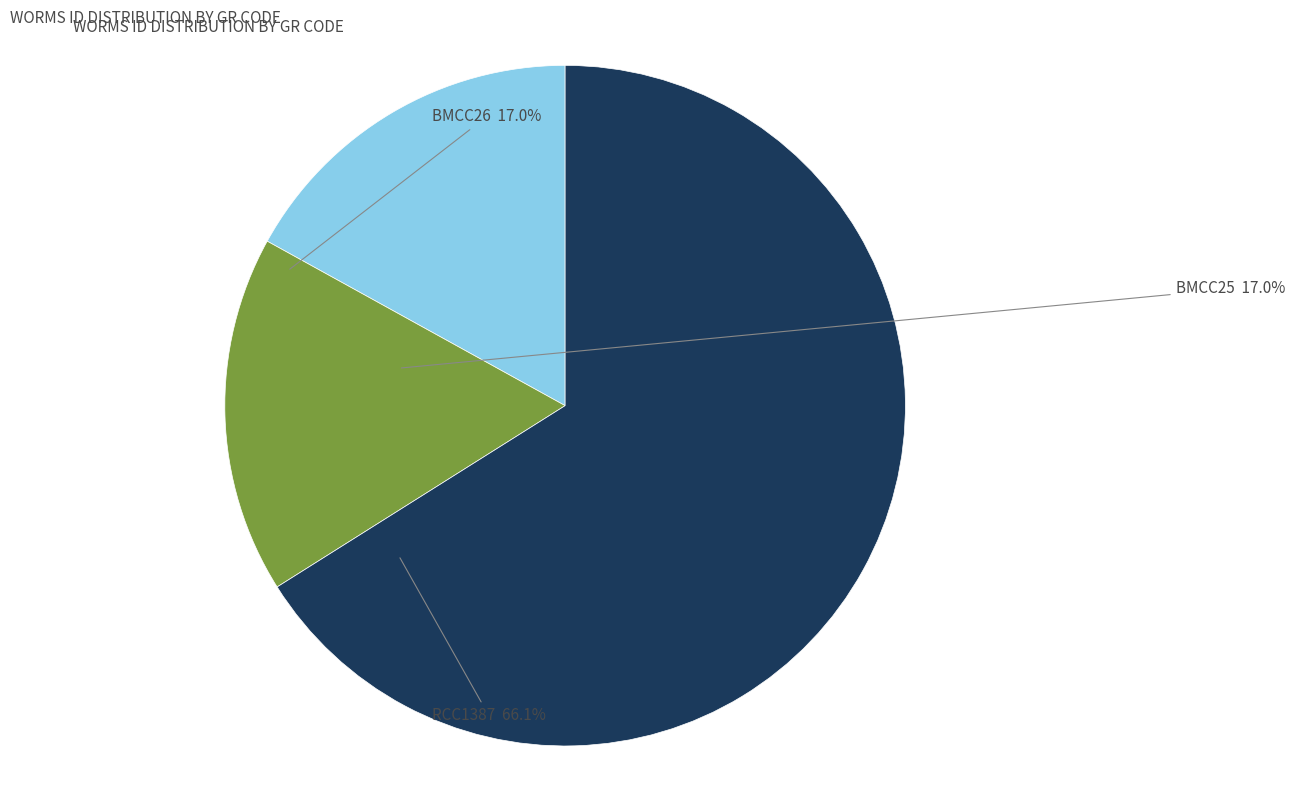

Is there a majority slice in this chart?

Yes